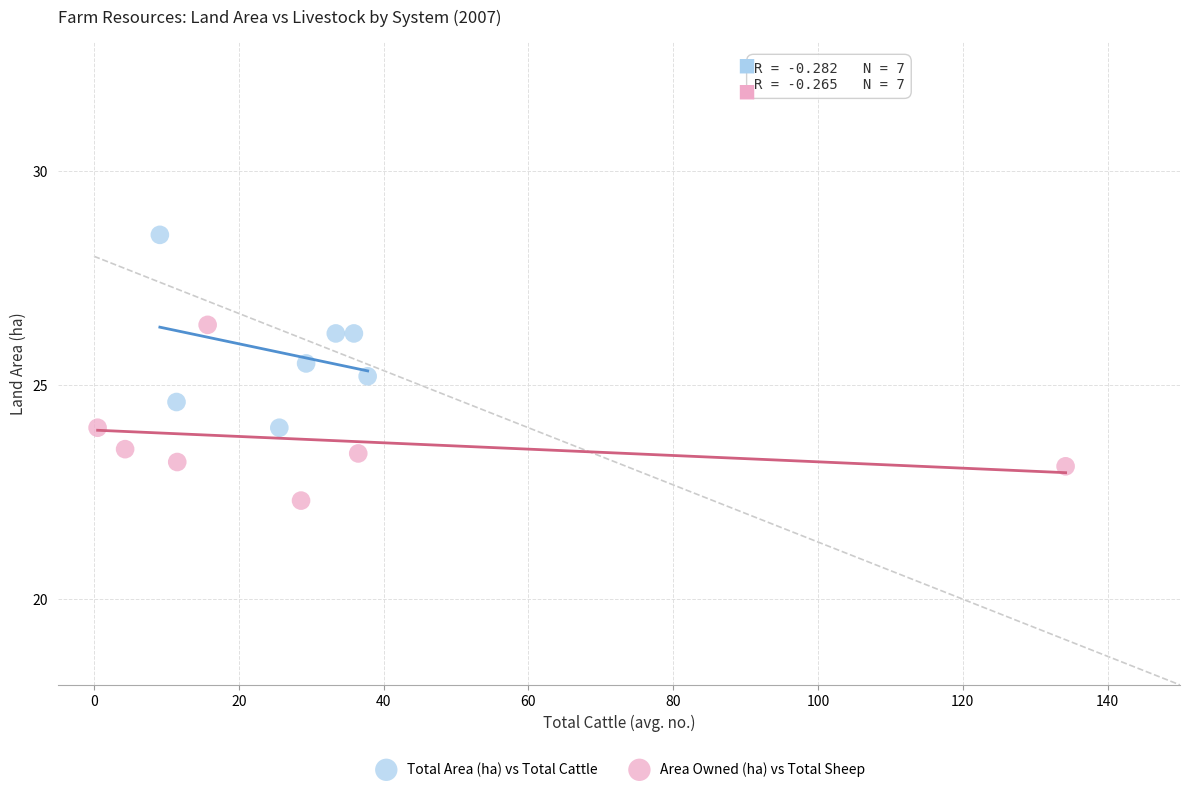

Which series has the widest spread of Y values?

Total Area (ha) vs Total Cattle